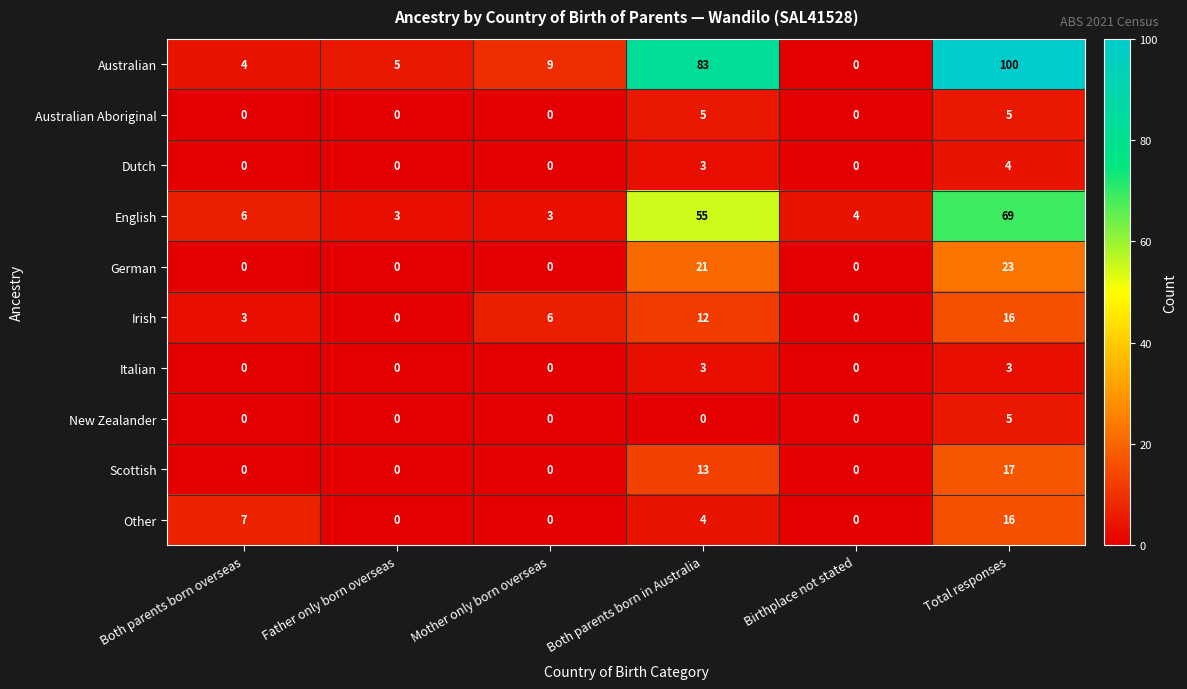

At how many categories does at least one series exceed 11?

2